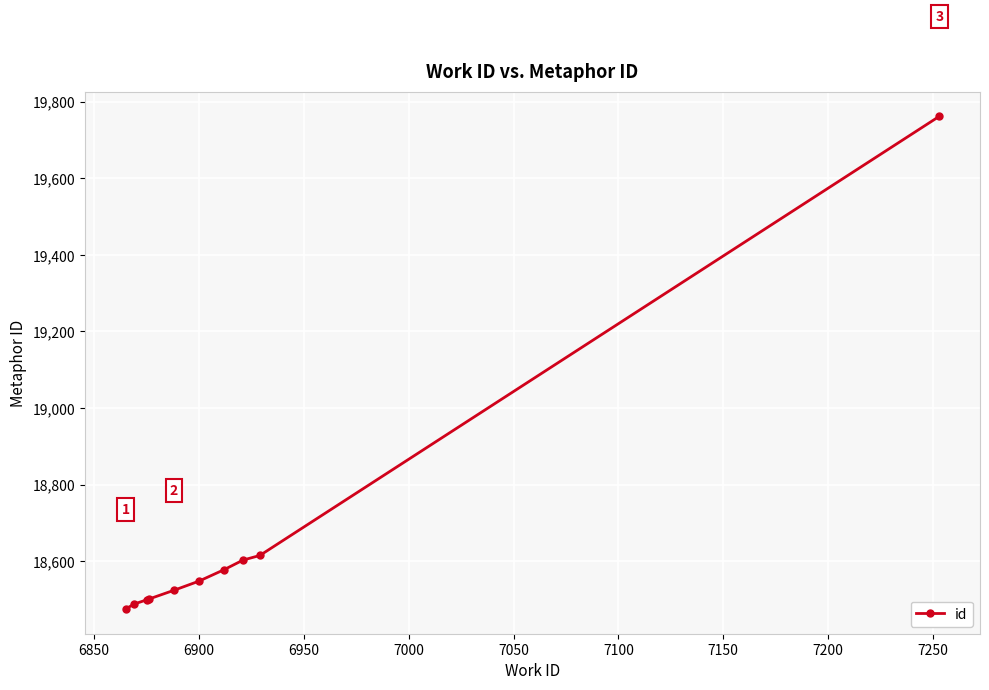

What is the smallest value displayed?

18475